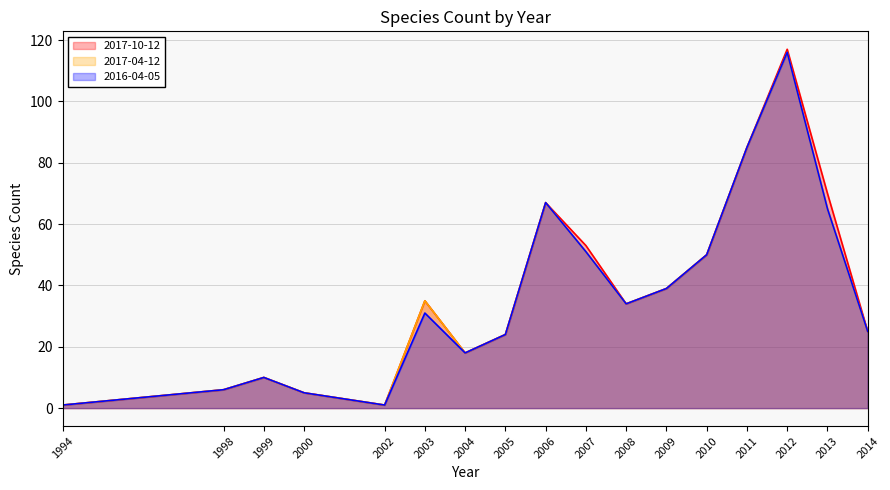

Count the number of categories in the chart.

17